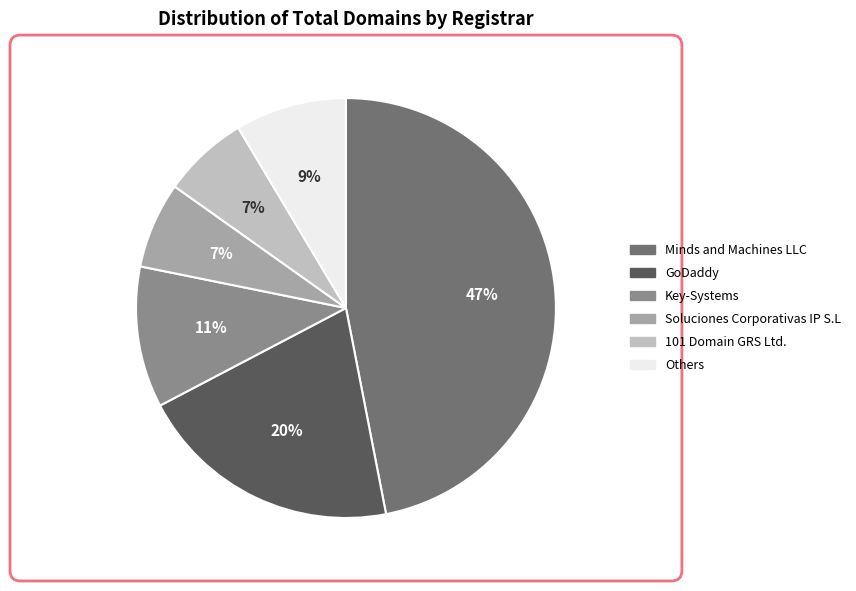

To the nearest percent, what is the difference between the largest and smallest slice percentages?

40%